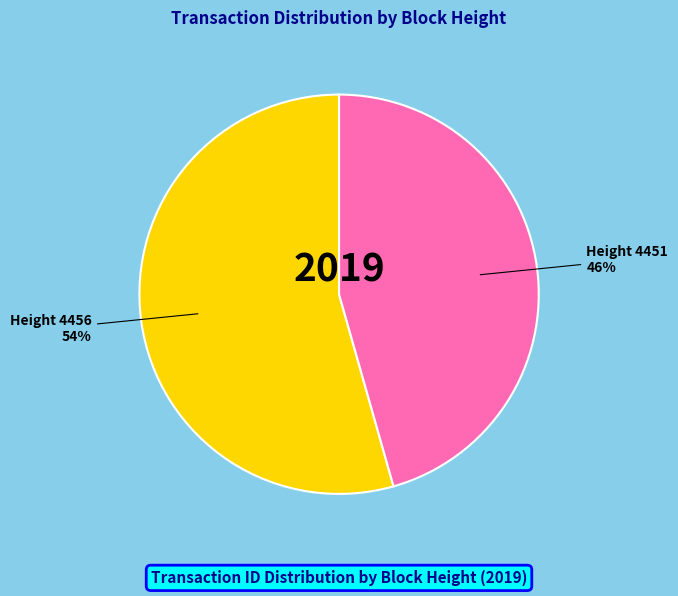

Combined, do Height 4451 and Height 4456 account for over 50%?

Yes